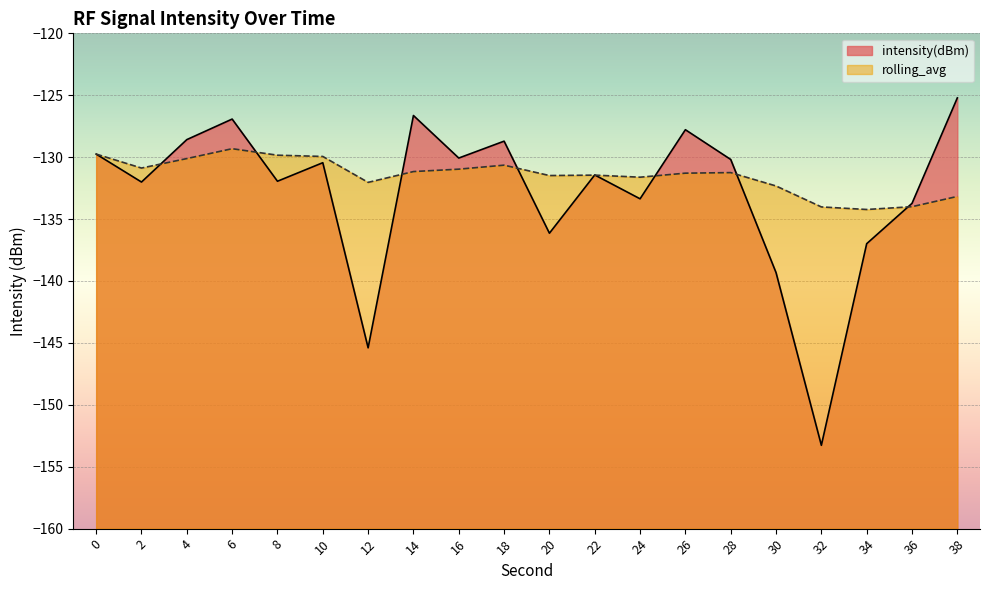

Reading left to right, transcribe all the data shown in this chart.

intensity(dBm): -129.8	-132.0	-128.6	-126.9	-131.9	-130.4	-145.4	-126.6	-130.1	-128.7	-136.1	-131.4	-133.4	-127.8	-130.2	-139.3	-153.3	-137.0	-133.7	-125.2
rolling_avg: -129.8	-130.9	-130.1	-129.3	-129.8	-129.9	-132.0	-131.2	-131.0	-130.6	-131.5	-131.5	-131.6	-131.3	-131.2	-132.3	-134.0	-134.2	-134.0	-133.2